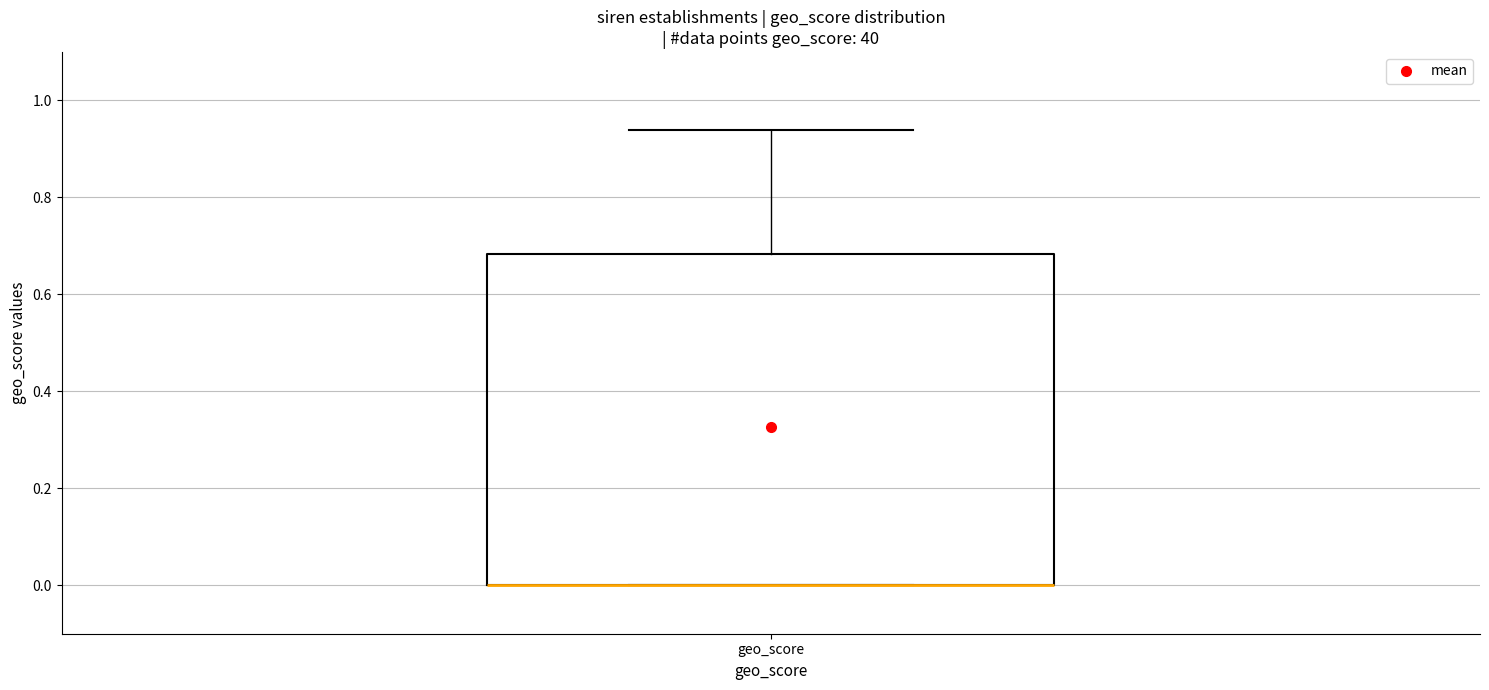

Transcribe this box plot: give where the median line is, the range the box spans, and where the two whiskers end, as read against the y-axis. The values are not printed on the chart, so give them approximately, as read against the axis.

median 0.00 (drawn on the box's lower edge), box 0.00 to 0.68, whiskers 0.00 to 0.94